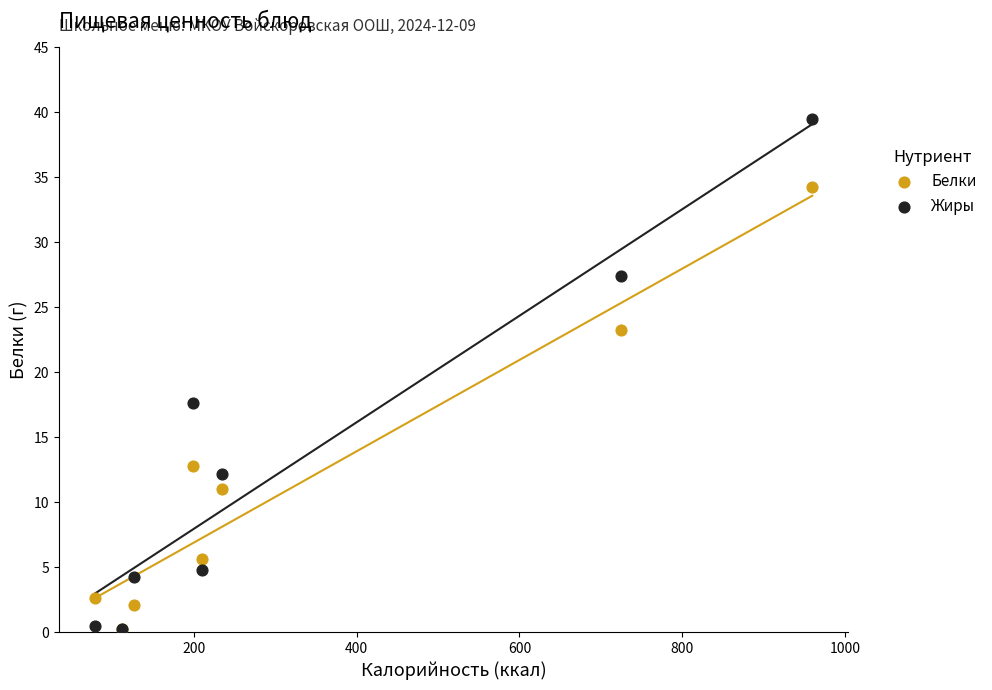

Which series has the widest spread of Y values?

Жиры